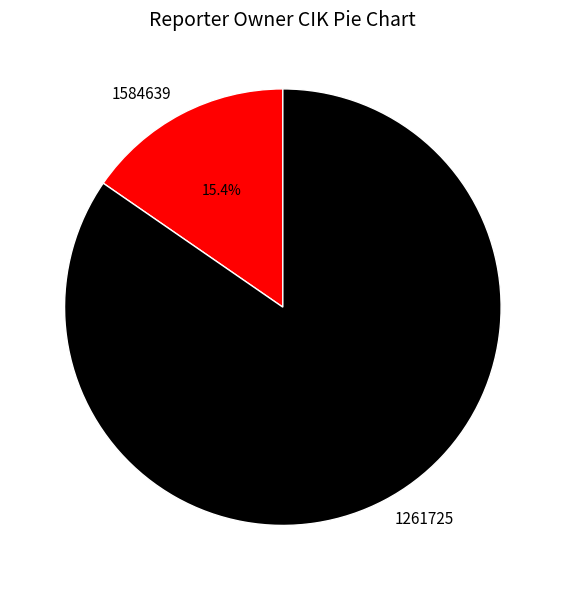

What is the total percentage of 1584639 and 1261725?

100.0%